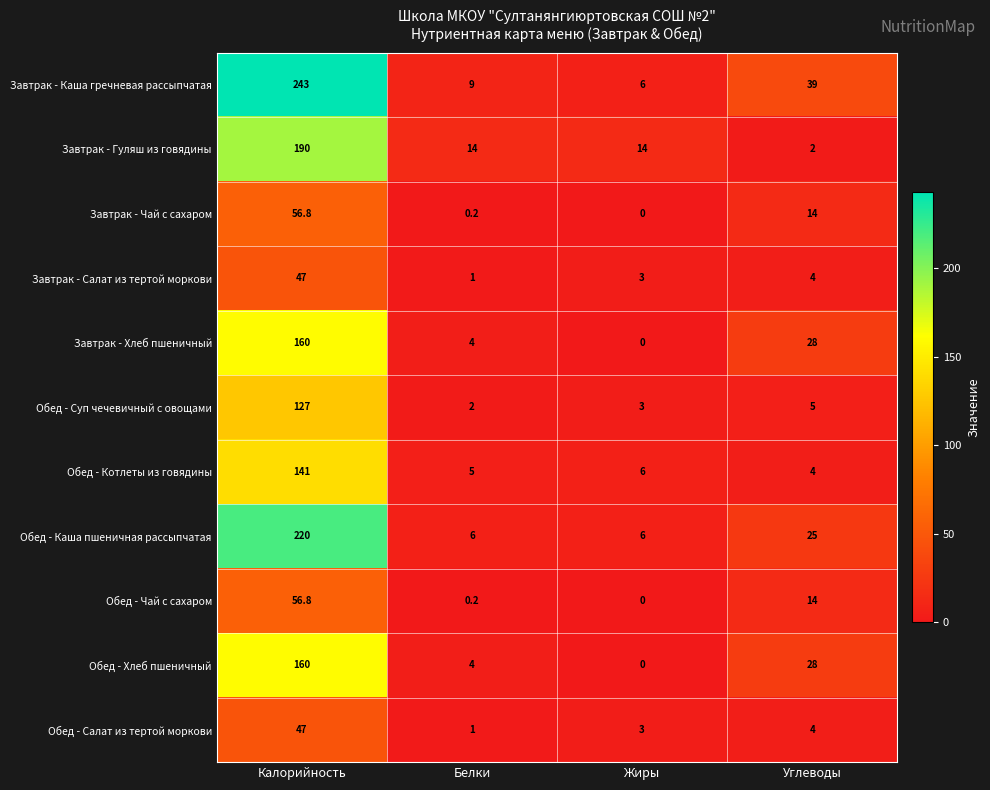

Which series has the largest total across all categories?

Завтрак - Каша гречневая рассыпчатая